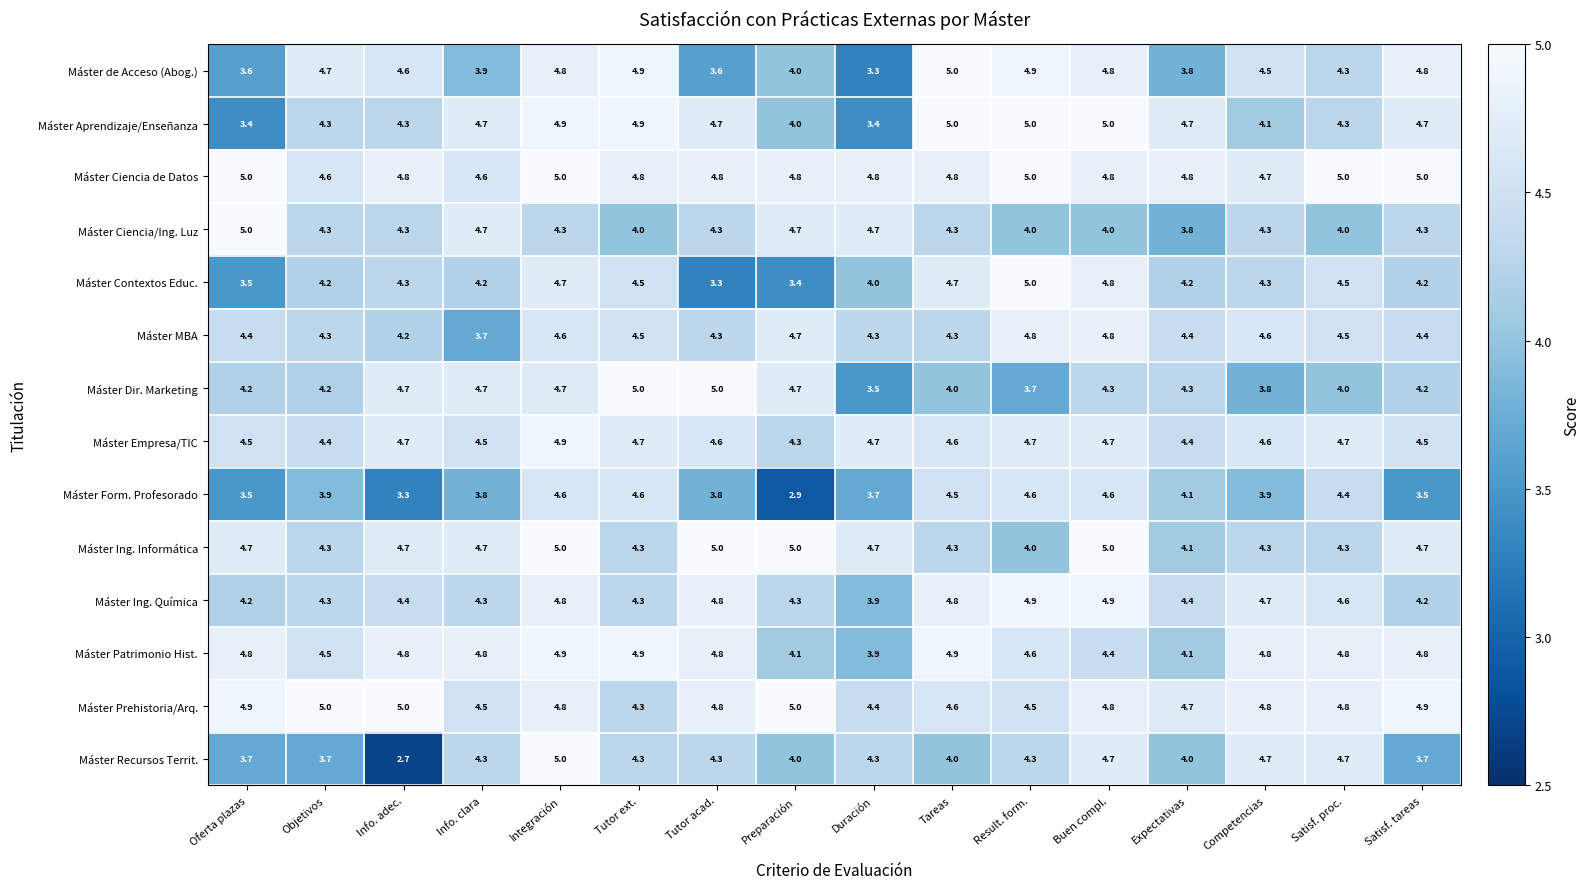

What is the difference between the highest and lowest values at Competencias?

1.0